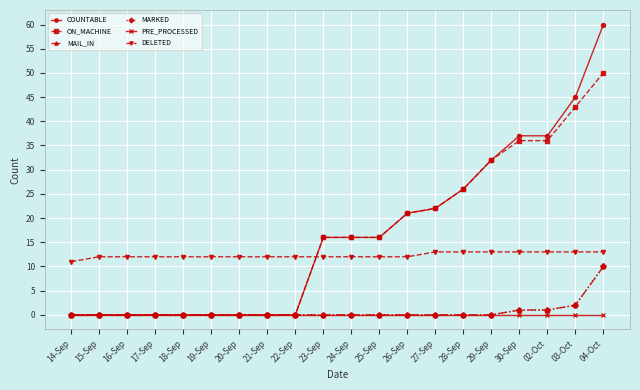

Does the chart have visible grid lines?

Yes